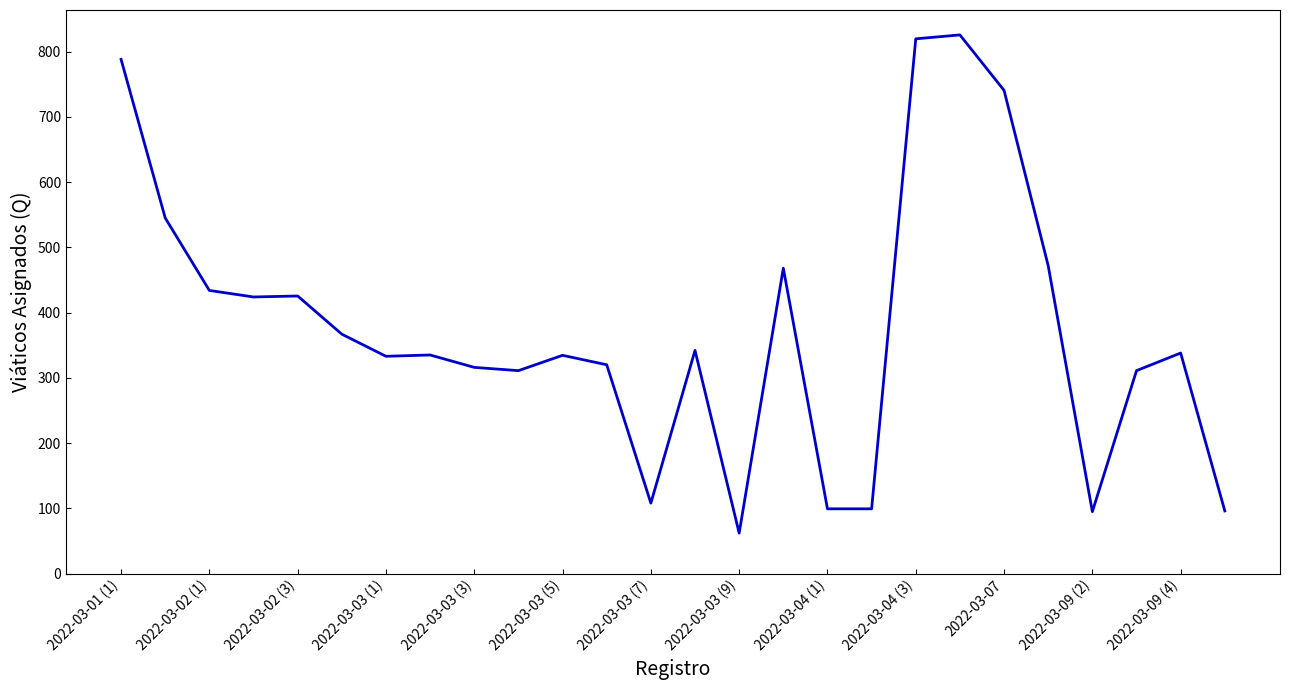

What is the difference between the maximum and minimum values?

763.5